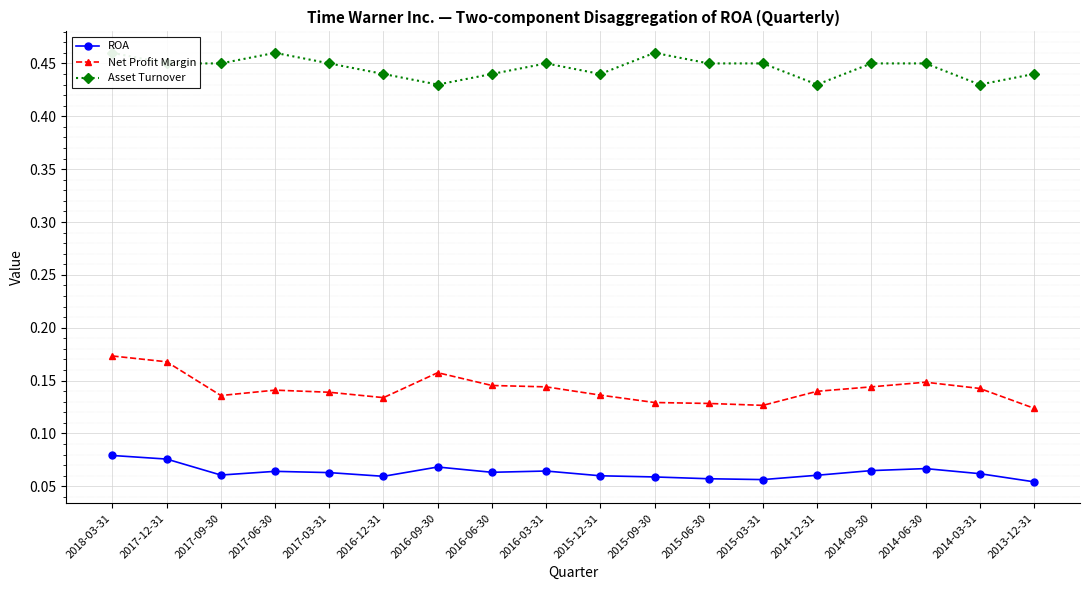

True or false: ROA has a value of 0.0 at 2017-12-31.

False